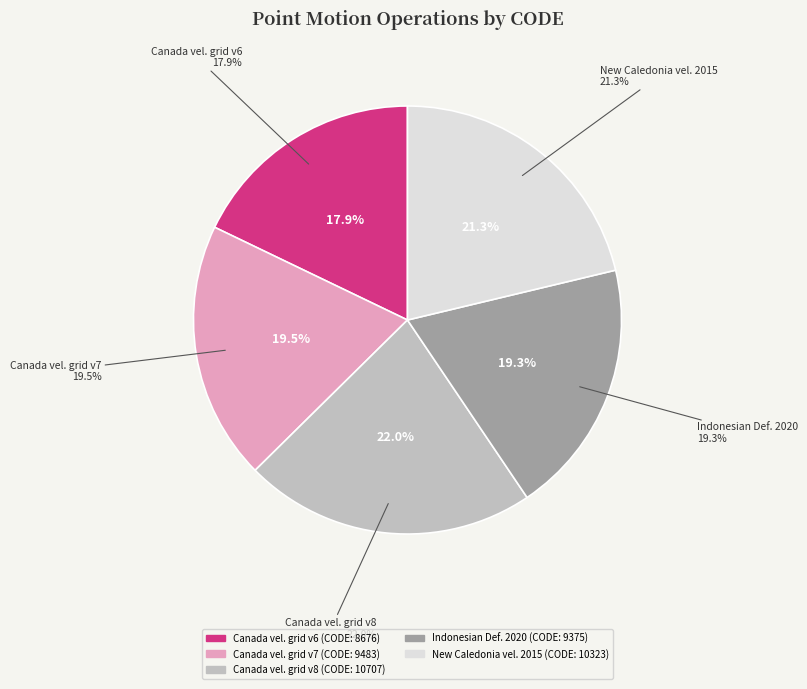

Is there a majority slice in this chart?

No